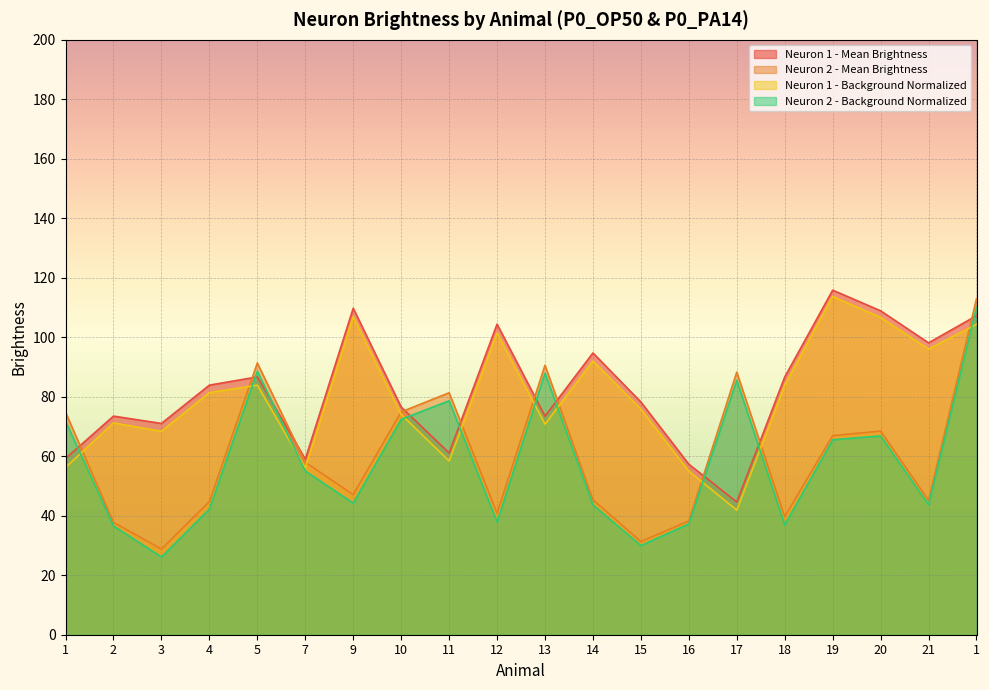

Count the number of categories in the chart.

20